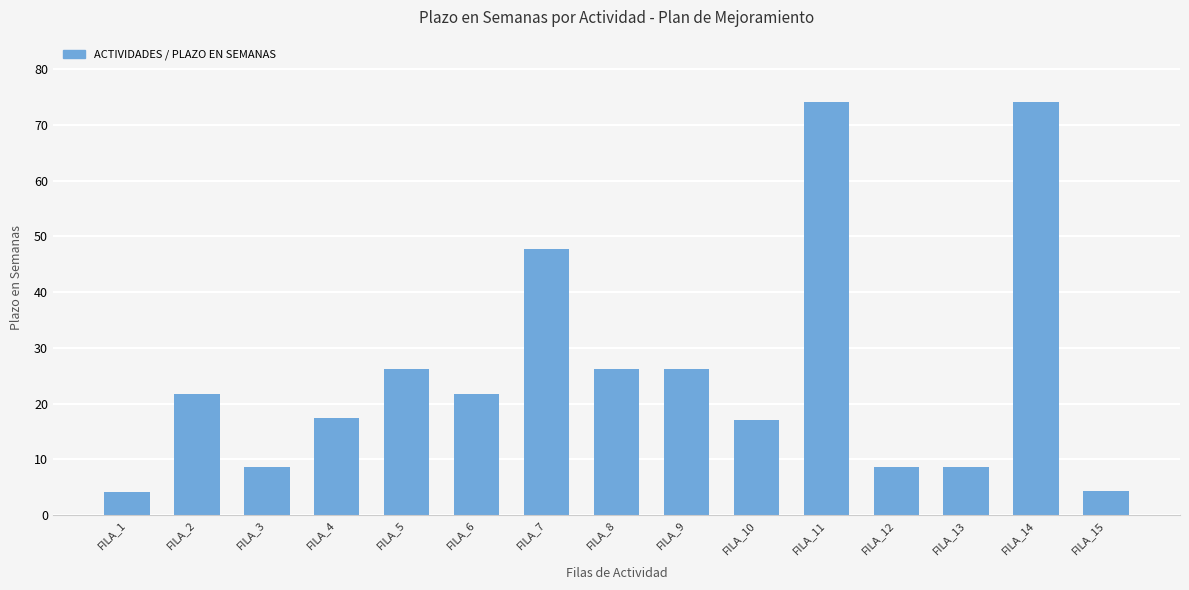

What is the average value?

25.8